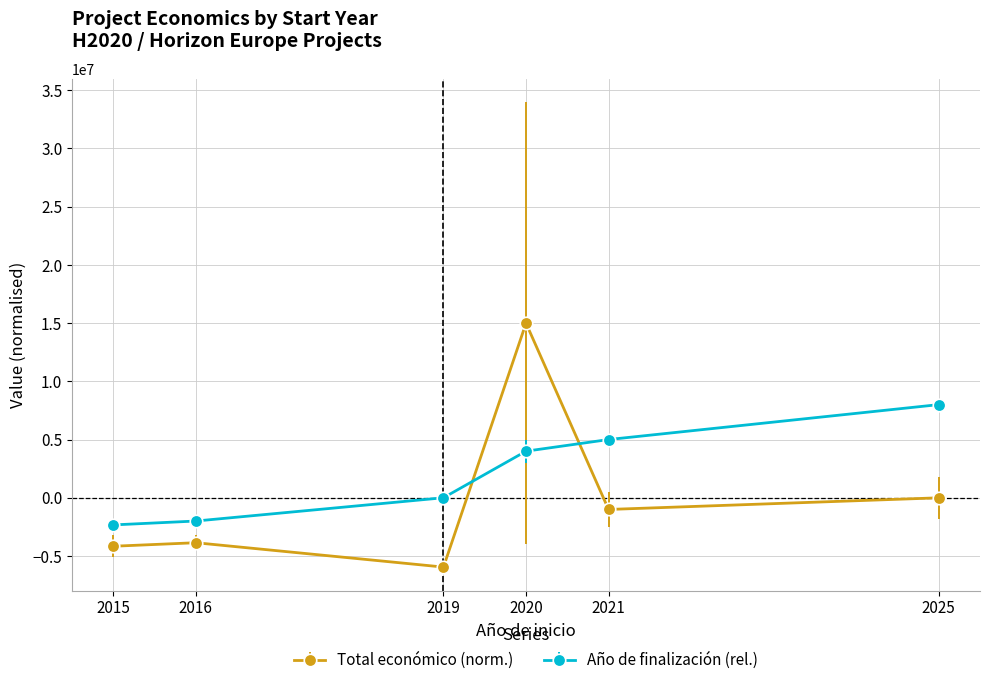

Count the number of categories in the chart.

6